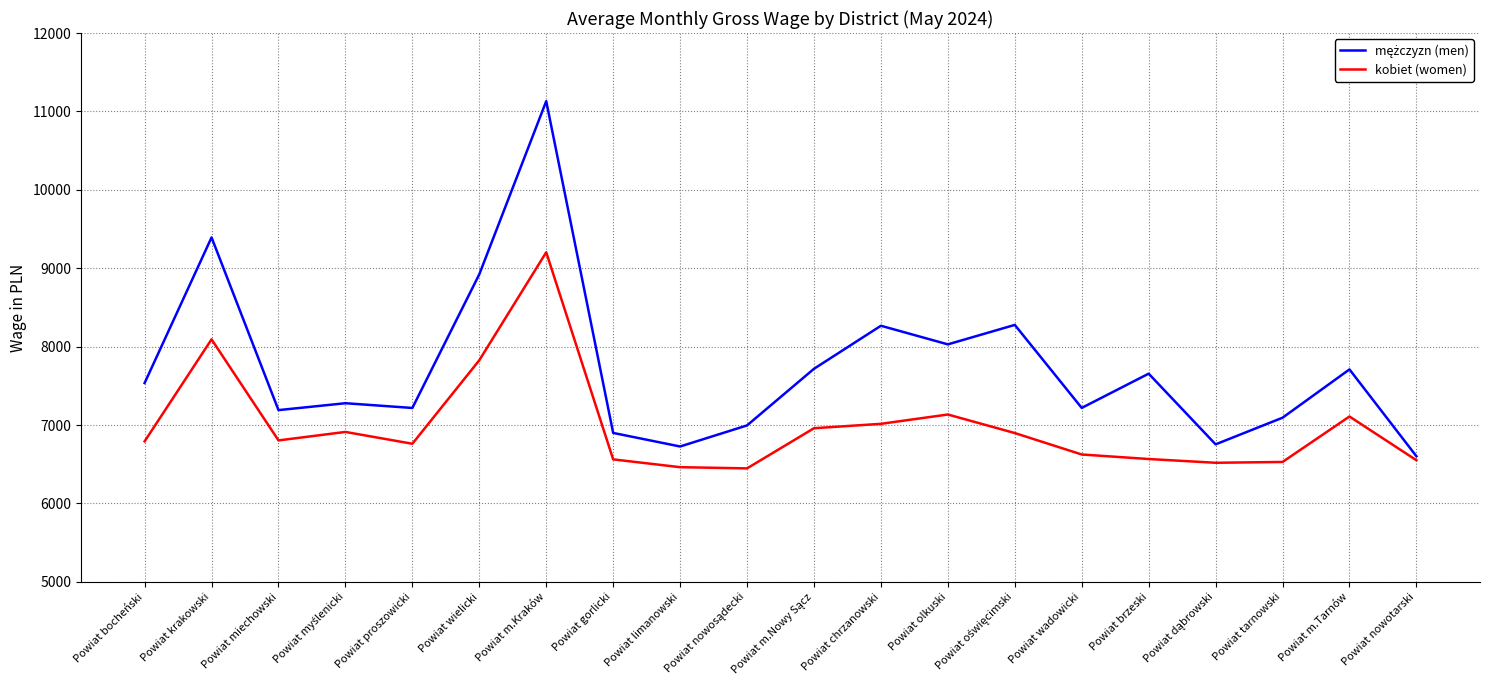

What is the spread (max minus min) of values at Powiat bocheński?

743.9